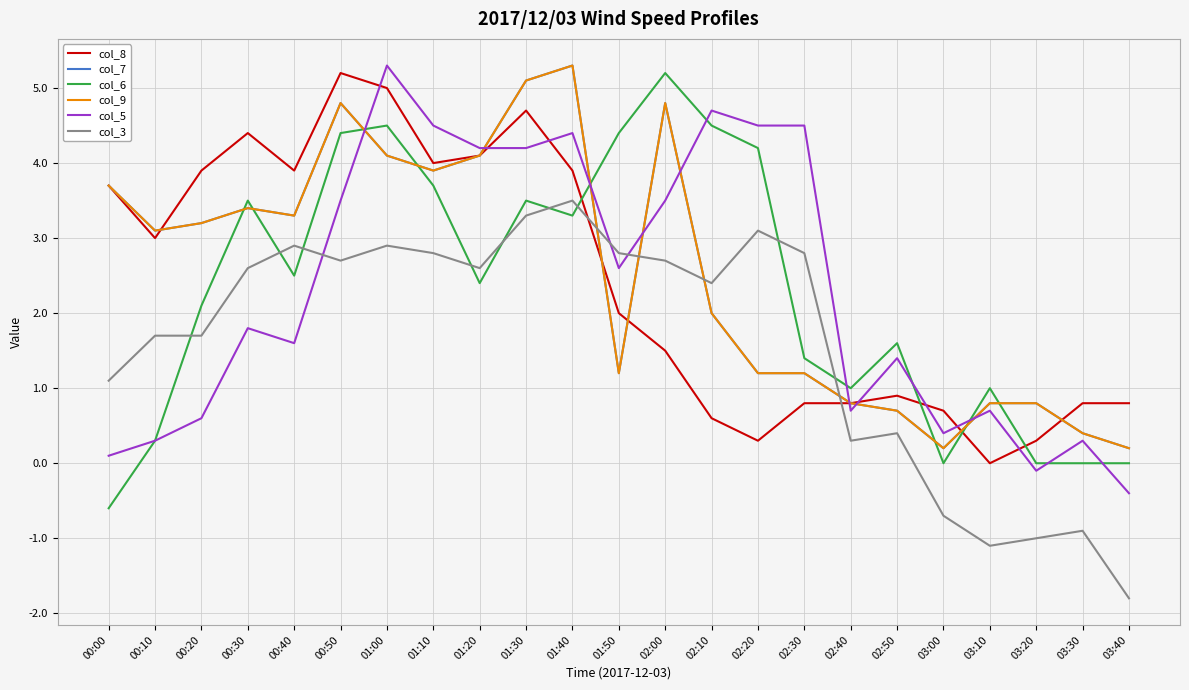

Reading left to right, what are all the values shown in this chart?

col_8: 3.7	3.0	3.9	4.4	3.9	5.2	5.0	4.0	4.1	4.7	3.9	2.0	1.5	0.6	0.3	0.8	0.8	0.9	0.7	0.0	0.3	0.8	0.8
col_7: 3.7	3.1	3.2	3.4	3.3	4.8	4.1	3.9	4.1	5.1	5.3	1.2	4.8	2.0	1.2	1.2	0.8	0.7	0.2	0.8	0.8	0.4	0.2
col_6: -0.6	0.3	2.1	3.5	2.5	4.4	4.5	3.7	2.4	3.5	3.3	4.4	5.2	4.5	4.2	1.4	1.0	1.6	0.0	1.0	0.0	0.0	0.0
col_9: 3.7	3.1	3.2	3.4	3.3	4.8	4.1	3.9	4.1	5.1	5.3	1.2	4.8	2.0	1.2	1.2	0.8	0.7	0.2	0.8	0.8	0.4	0.2
col_5: 0.1	0.3	0.6	1.8	1.6	3.5	5.3	4.5	4.2	4.2	4.4	2.6	3.5	4.7	4.5	4.5	0.7	1.4	0.4	0.7	-0.1	0.3	-0.4
col_3: 1.1	1.7	1.7	2.6	2.9	2.7	2.9	2.8	2.6	3.3	3.5	2.8	2.7	2.4	3.1	2.8	0.3	0.4	-0.7	-1.1	-1.0	-0.9	-1.8